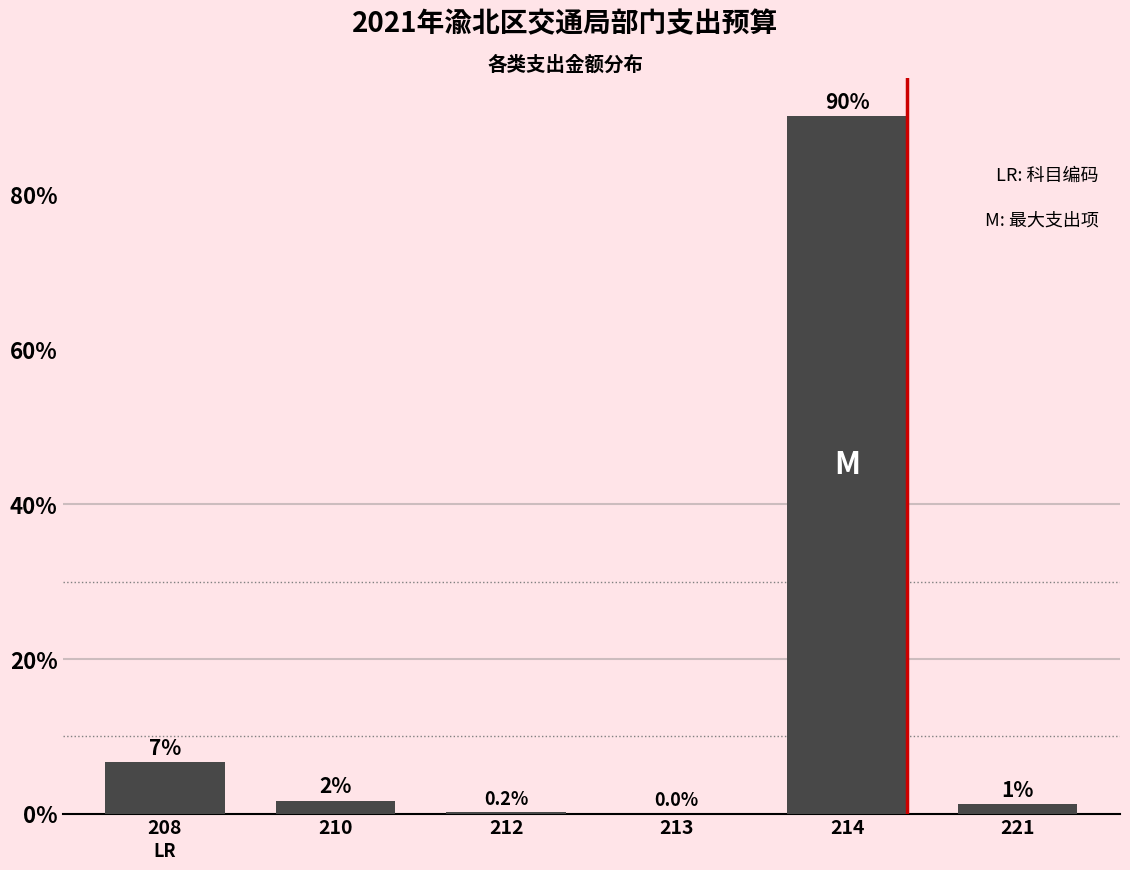

Which has a higher value, 212 or 214?

214